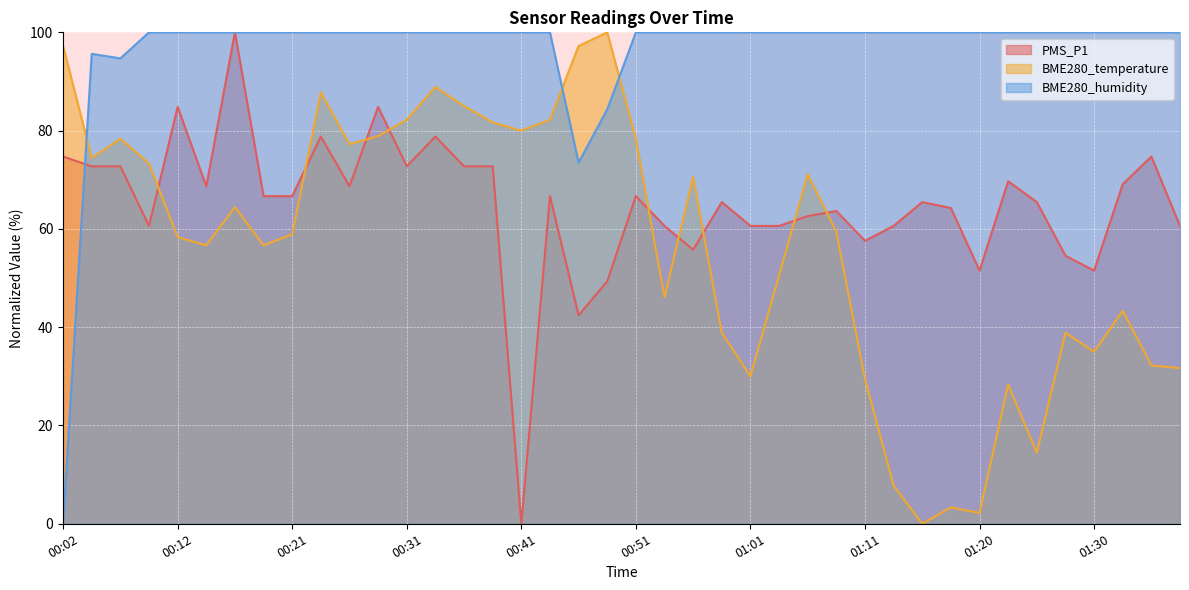

What is the sum of all BME280_humidity values?

3848.2